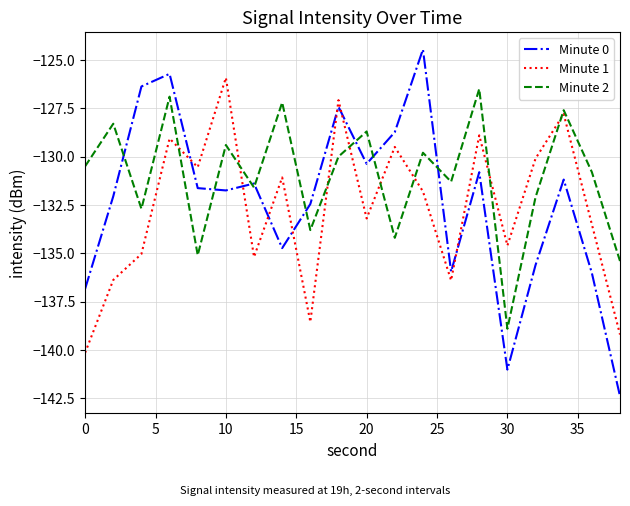

True or false: Minute 0 and Minute 2 intersect in this chart.

True